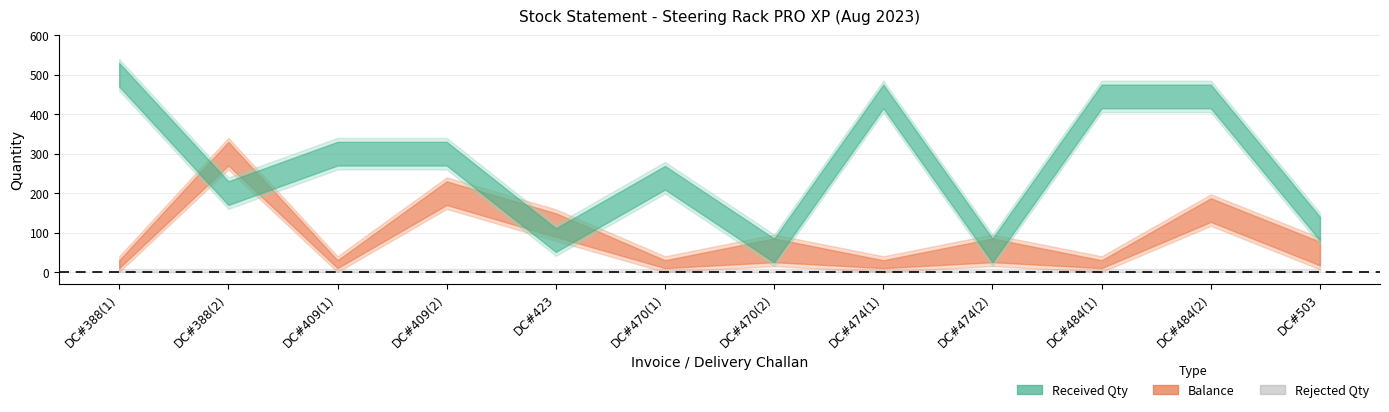

What is the difference between the highest and lowest values at DC#484?

445